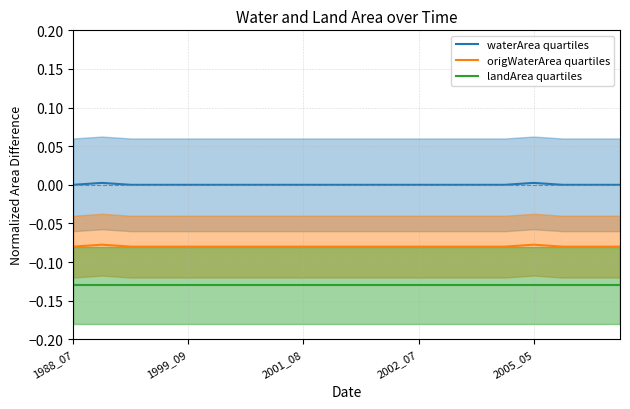

True or false: landArea quartiles has a value of -0.2 at 2002_07.

False